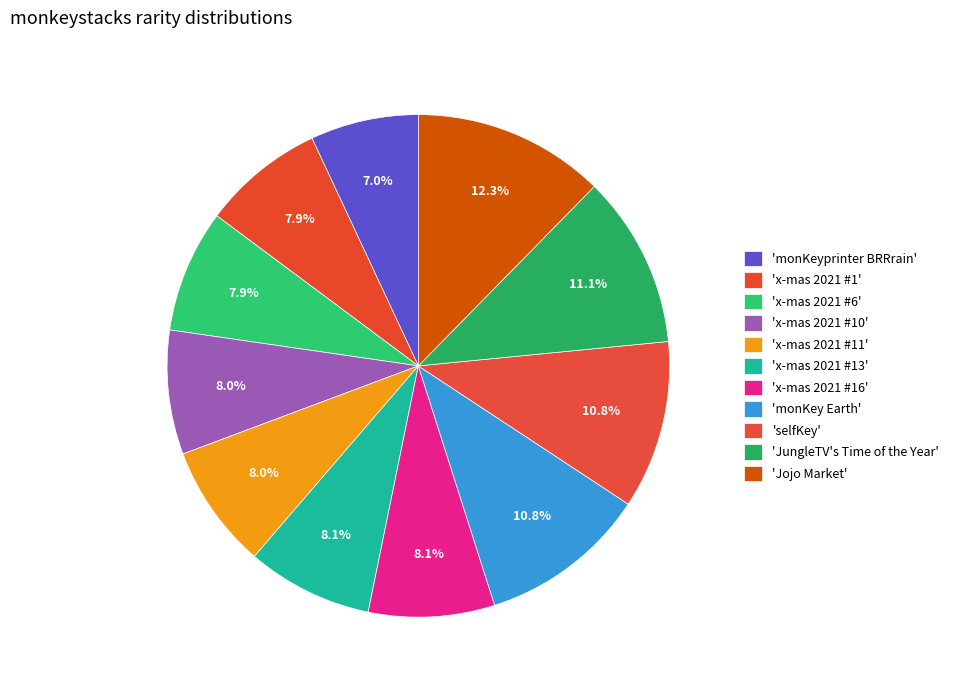

To the nearest percent, what is the average slice percentage?

9%